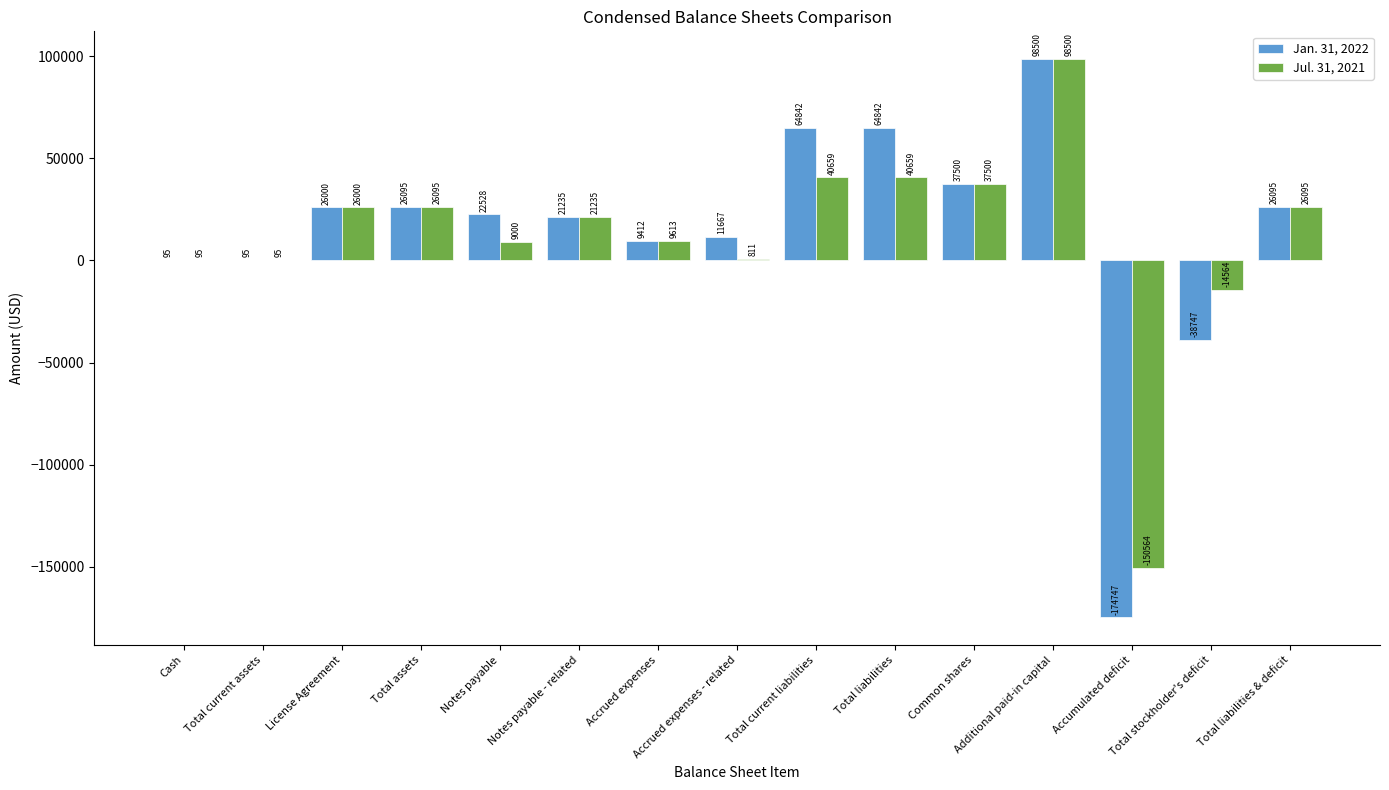

Which series has the largest total across all categories?

Jan. 31, 2022